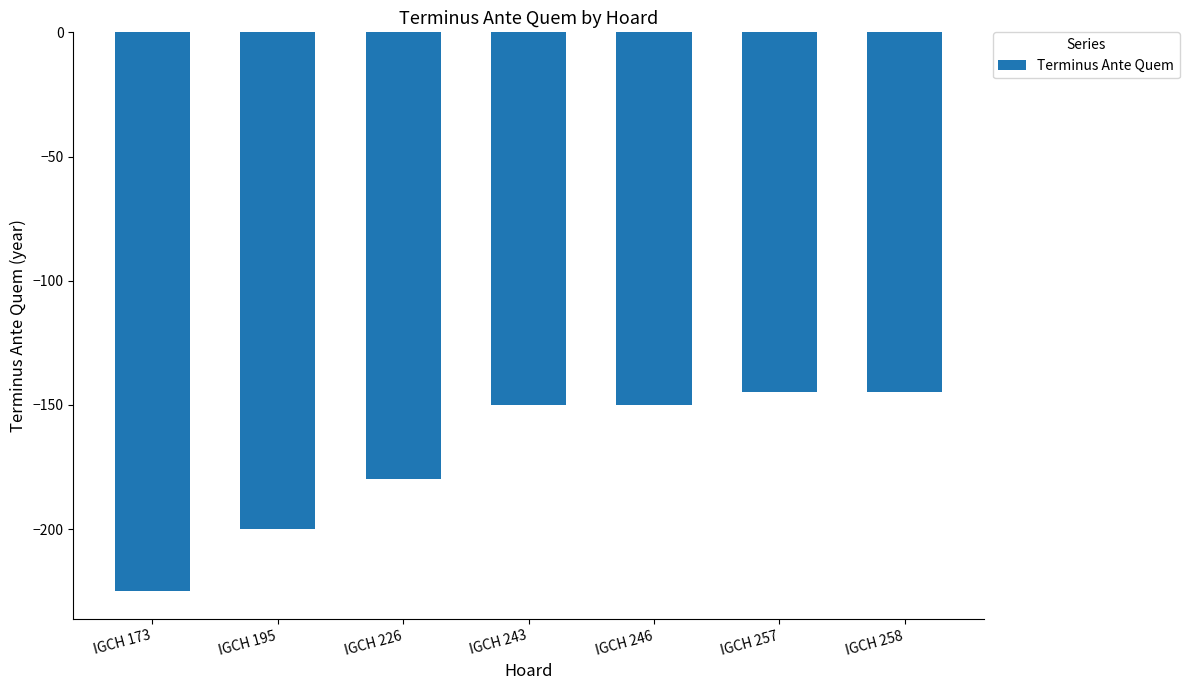

What is the value of the 4th bar from the left?

-150